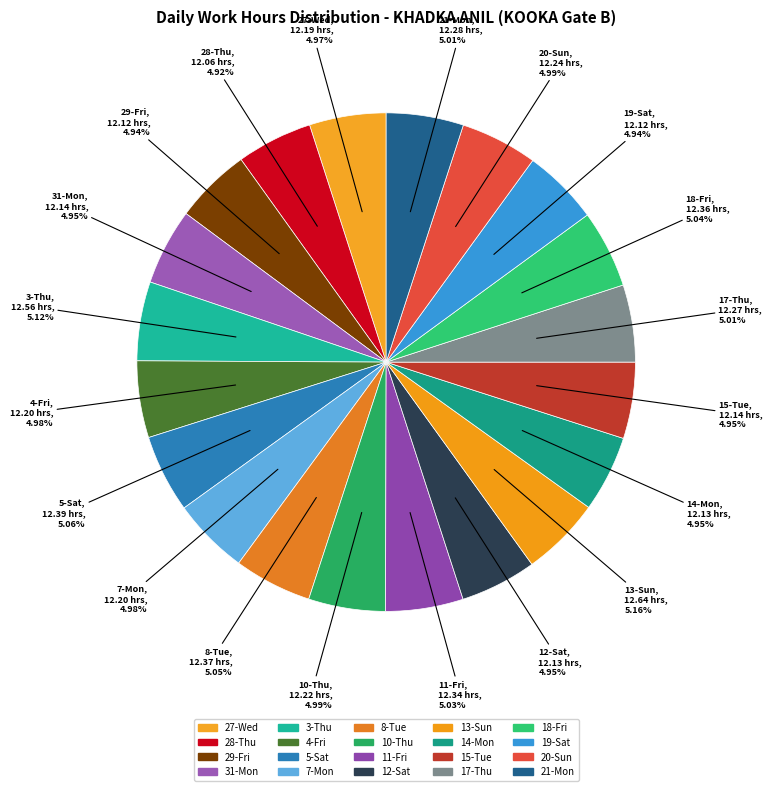

Does 4-Fri represent more than half of the total?

No